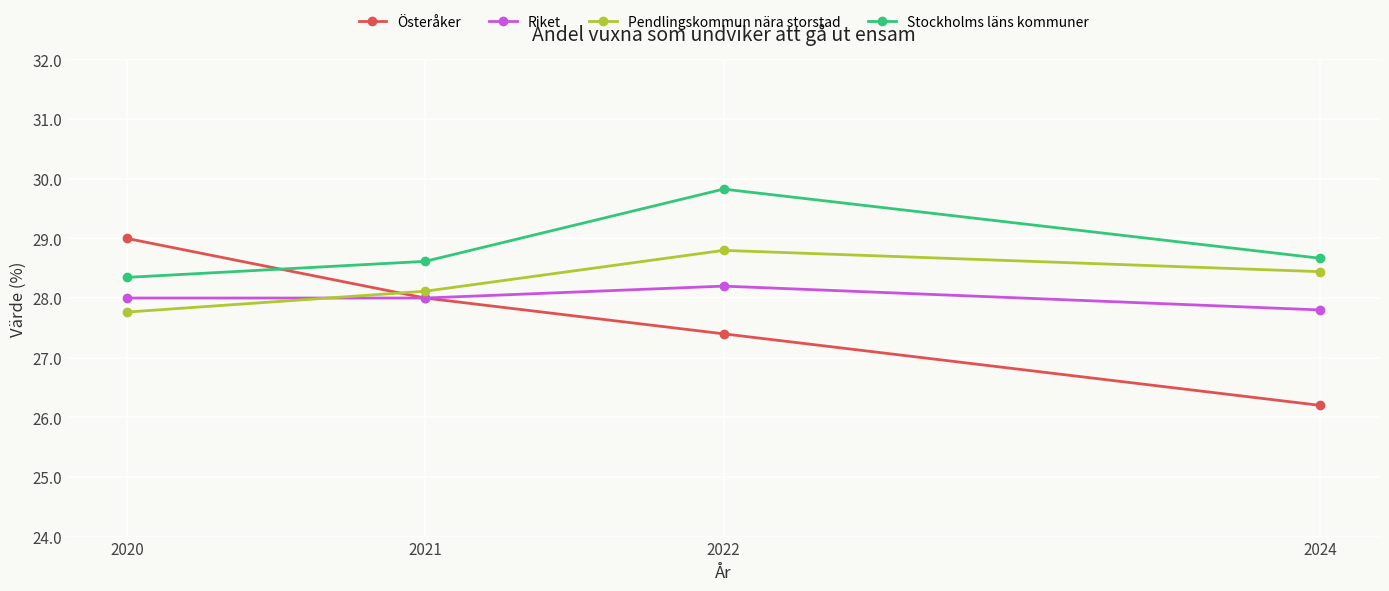

How many distinct data groups are displayed?

4